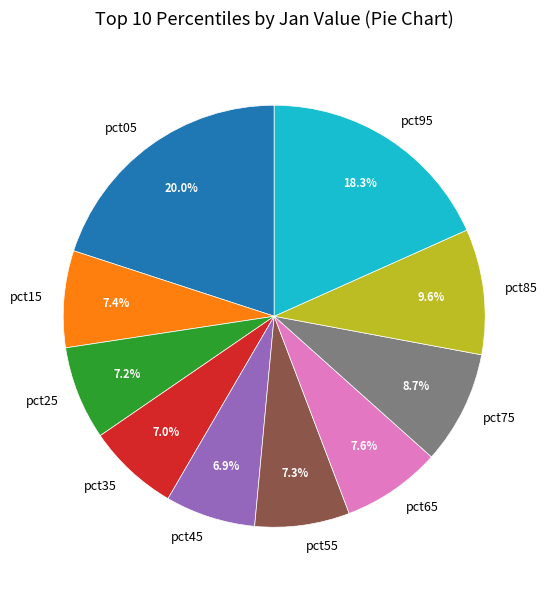

Count the number of slices in the pie.

10